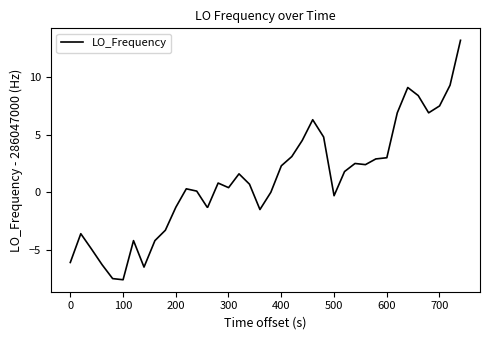

How many series are shown in this chart?

1